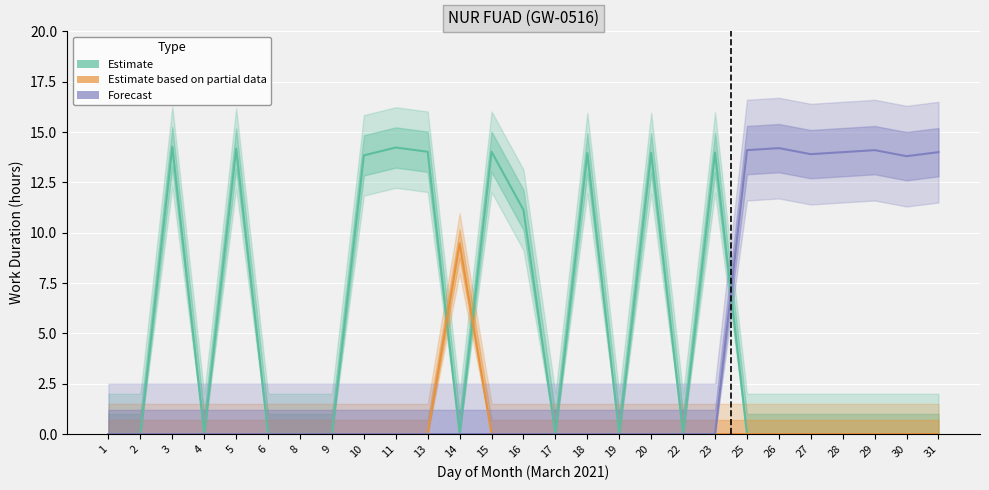

What are all the series names shown in the legend?

Estimate, Estimate based on partial data, Forecast